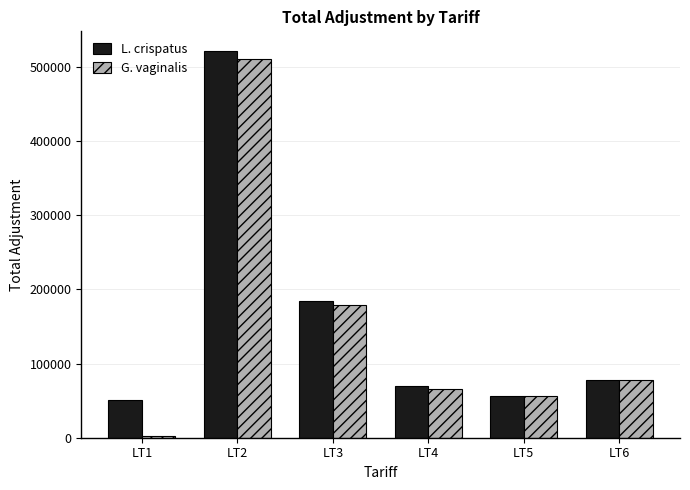

Is the value of L. crispatus at LT2 greater than the value of G. vaginalis at LT6?

Yes